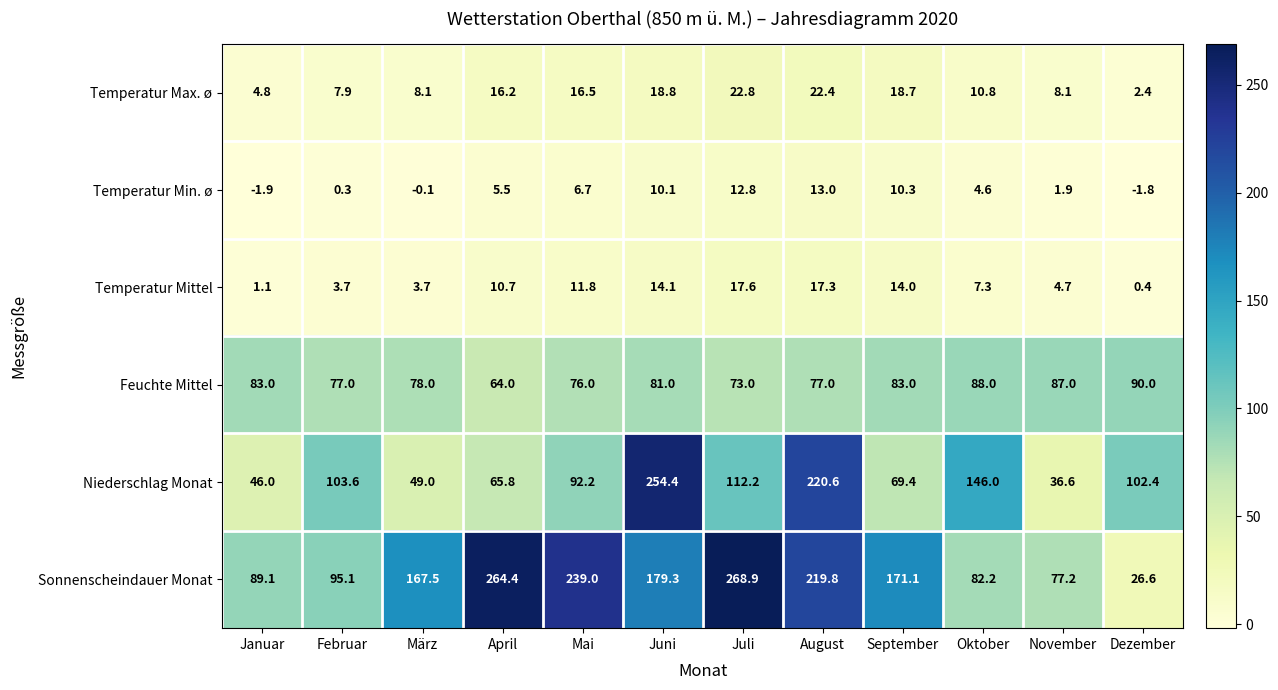

Where is Sonnenscheindauer Monat nearest to the value 147?

März